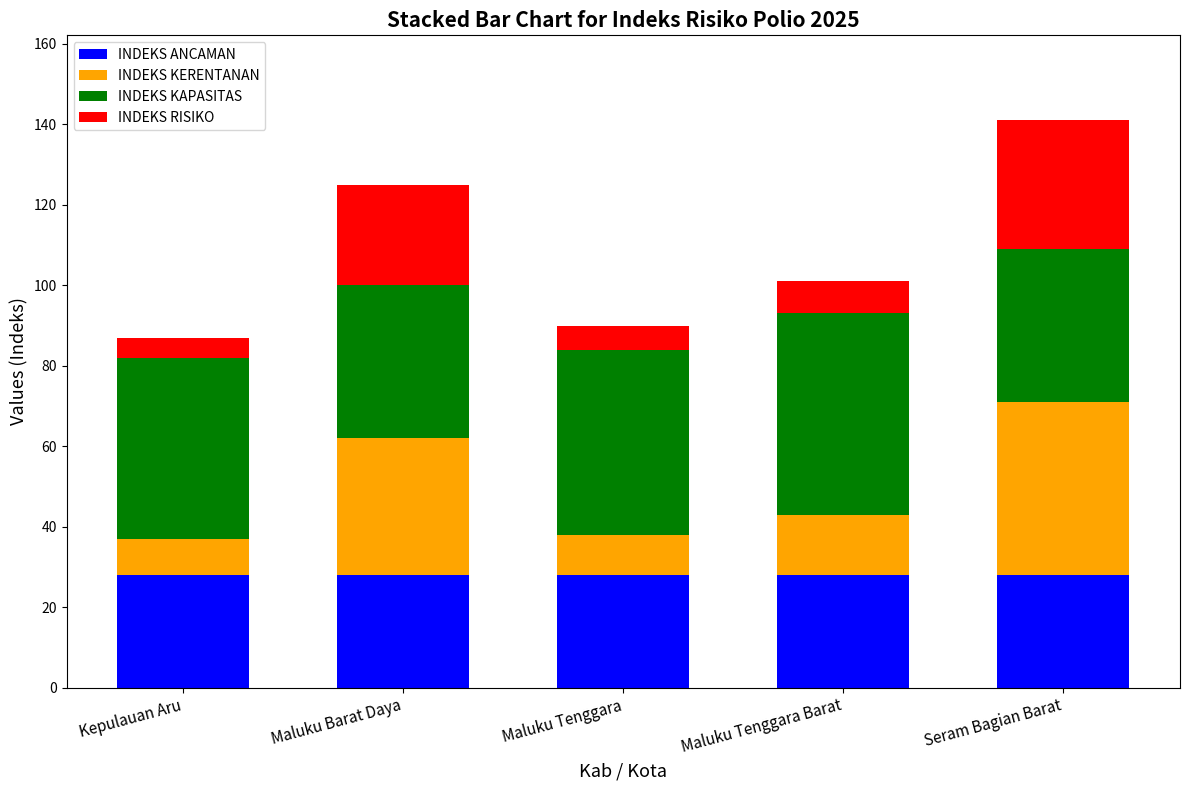

Reading left to right, list the values for the INDEKS ANCAMAN series.

28	28	28	28	28